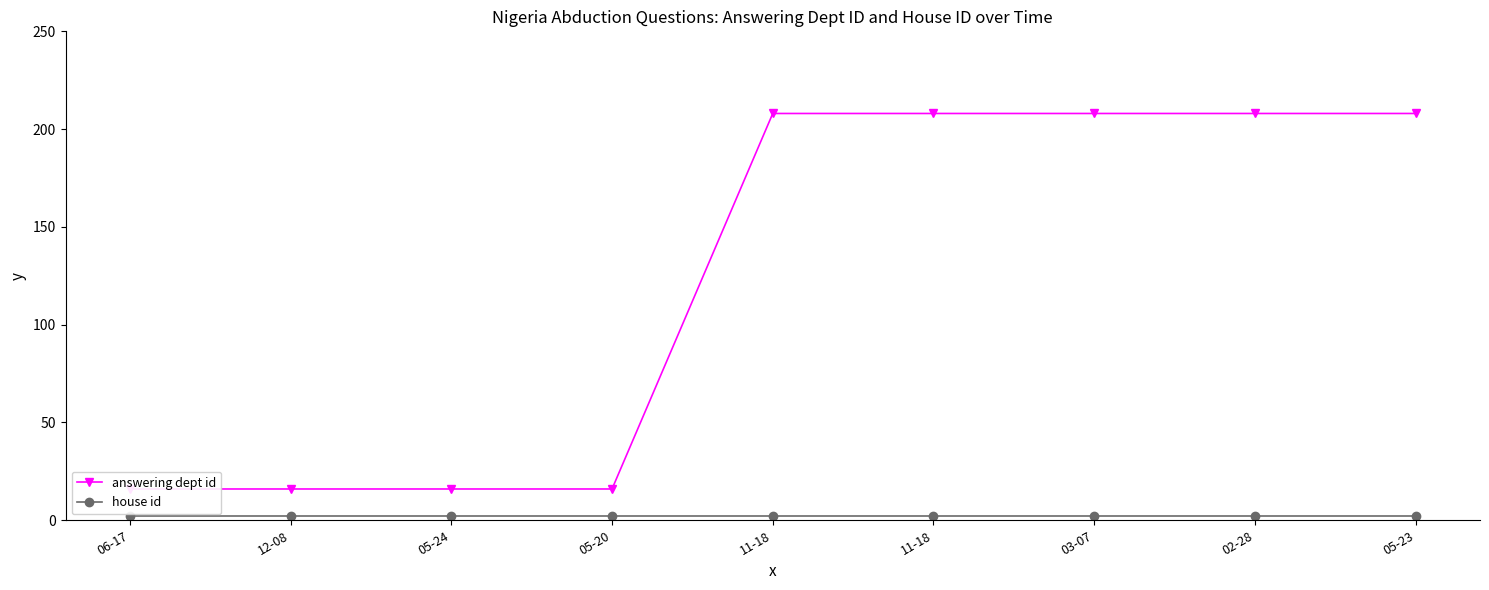

What is the label of the 6th point from the left?

11-18